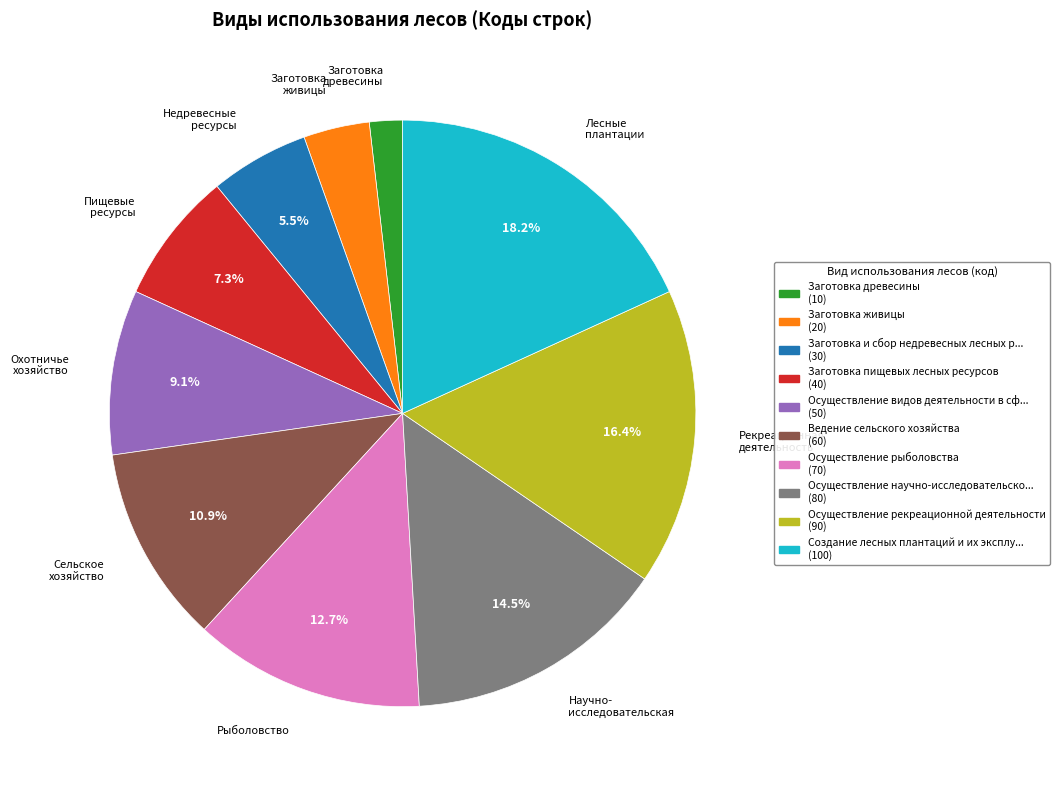

Count the number of slices in the pie.

10